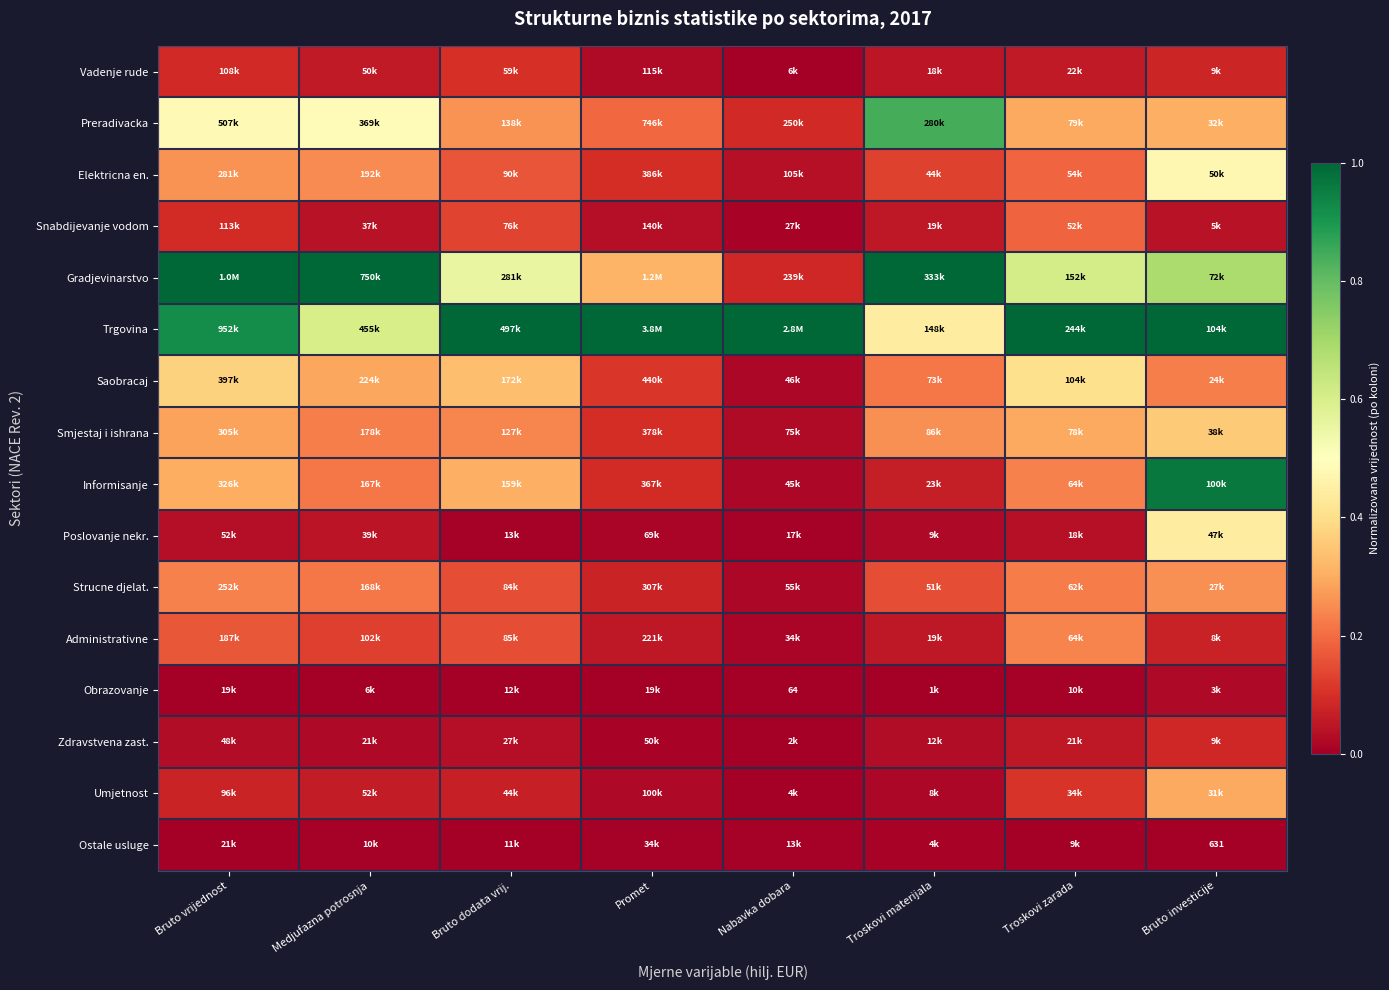

What is the difference between the highest and lowest values at Nabavka dobara?

1.0